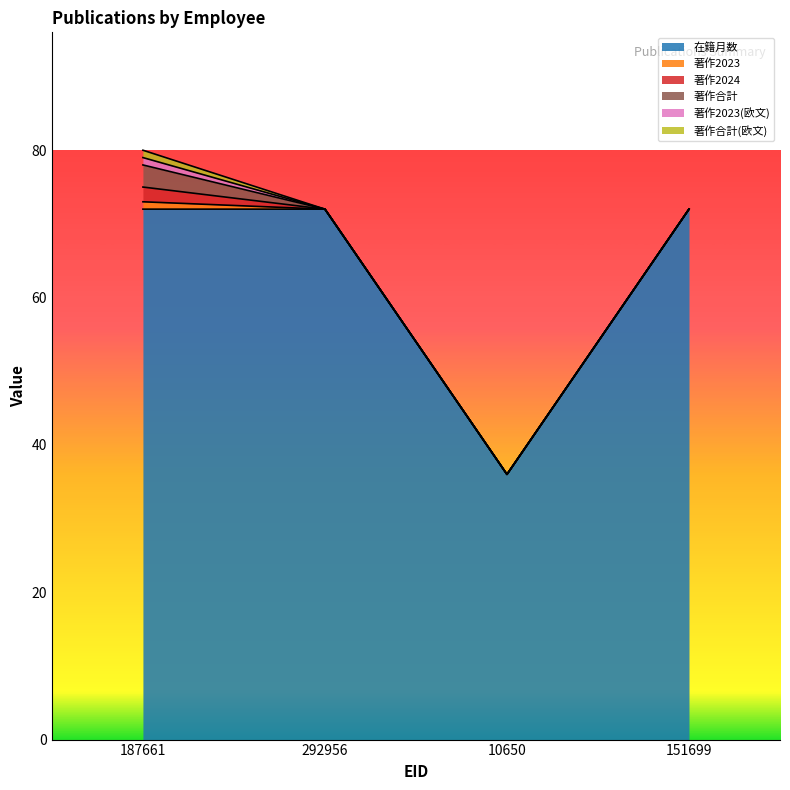

How many series are shown in this chart?

6